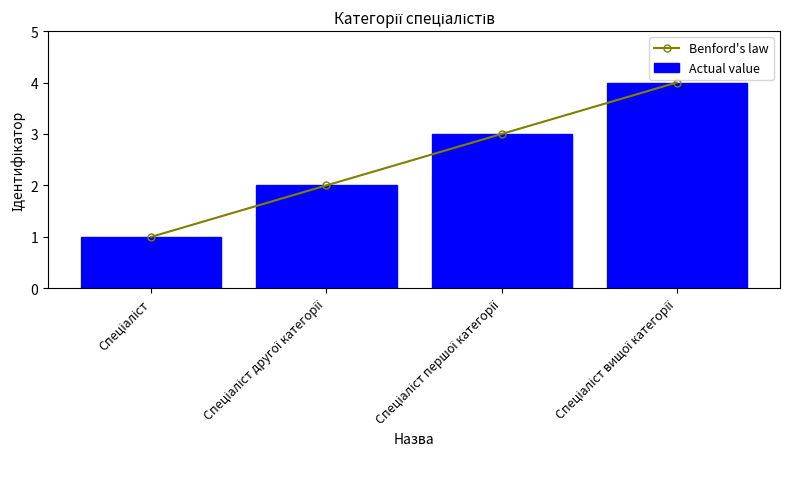

What value does the Actual value series have at Спеціаліст?

1